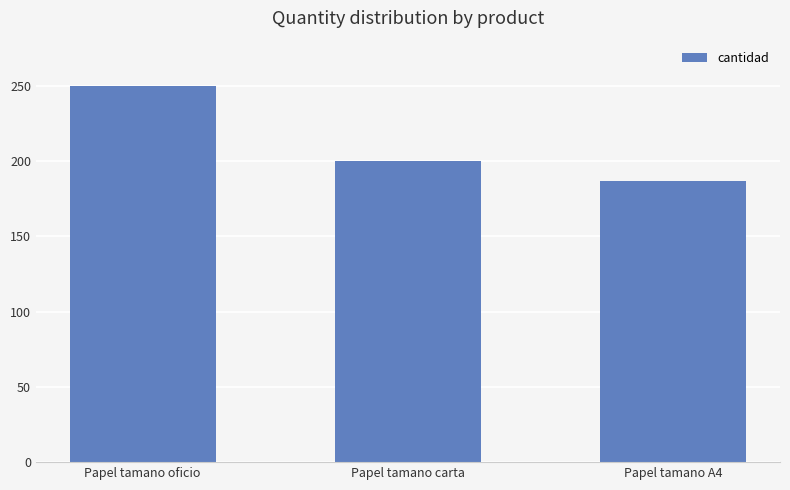

The value at Papel tamano carta is 200. True or false?

True